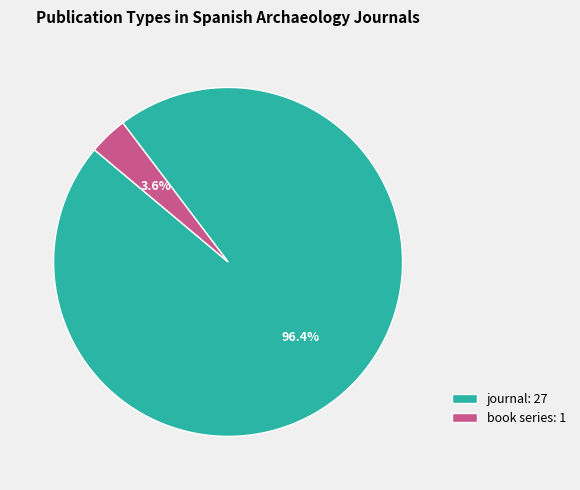

Which category has the biggest portion of the pie?

journal